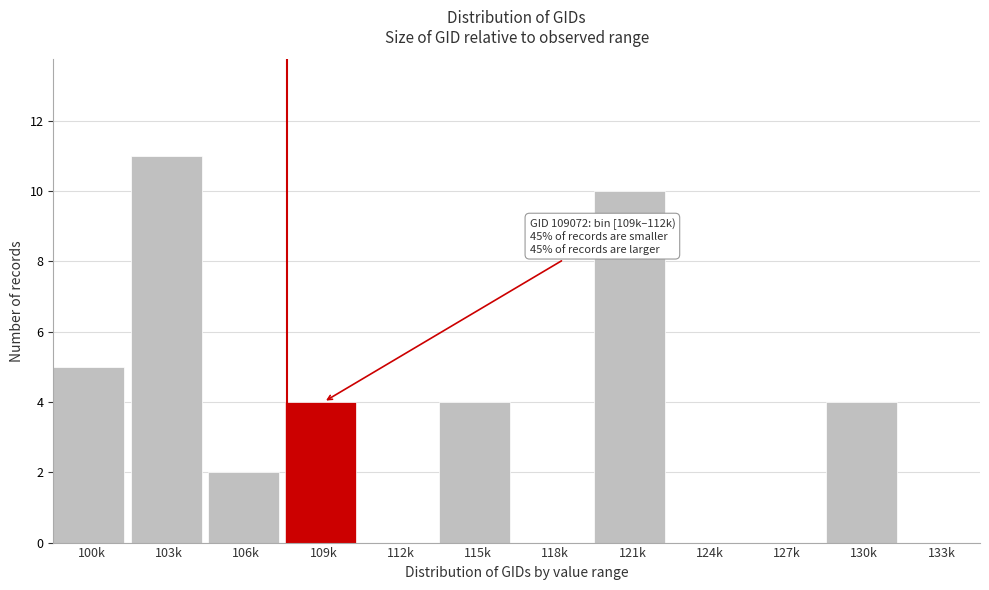

Reading right to left, what are all the values shown in this chart?

133k=0	130k=4	127k=0	124k=0	121k=10	118k=0	115k=4	112k=0	109k=4	106k=2	103k=11	100k=5